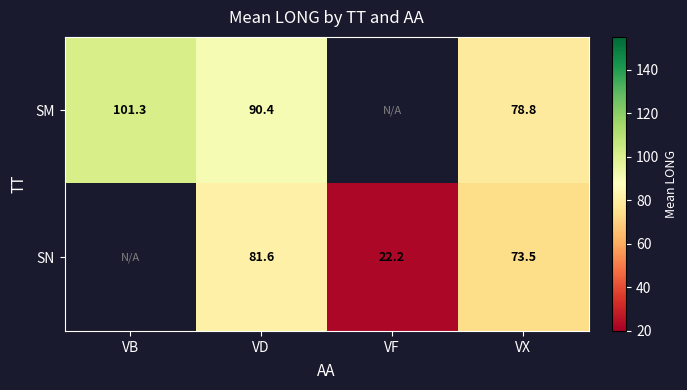

Which category has the highest value across all series?

VB